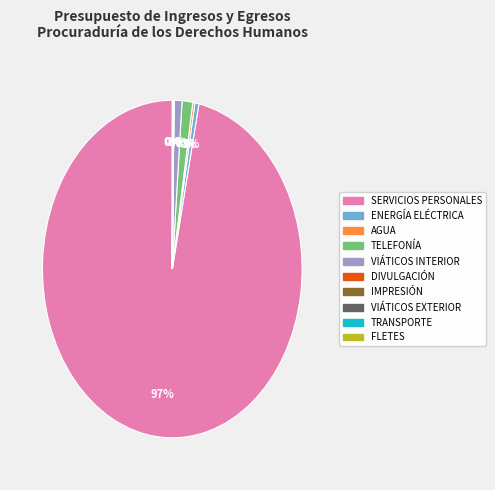

To the nearest percent, what is the difference between the largest and smallest slice percentages?

97%